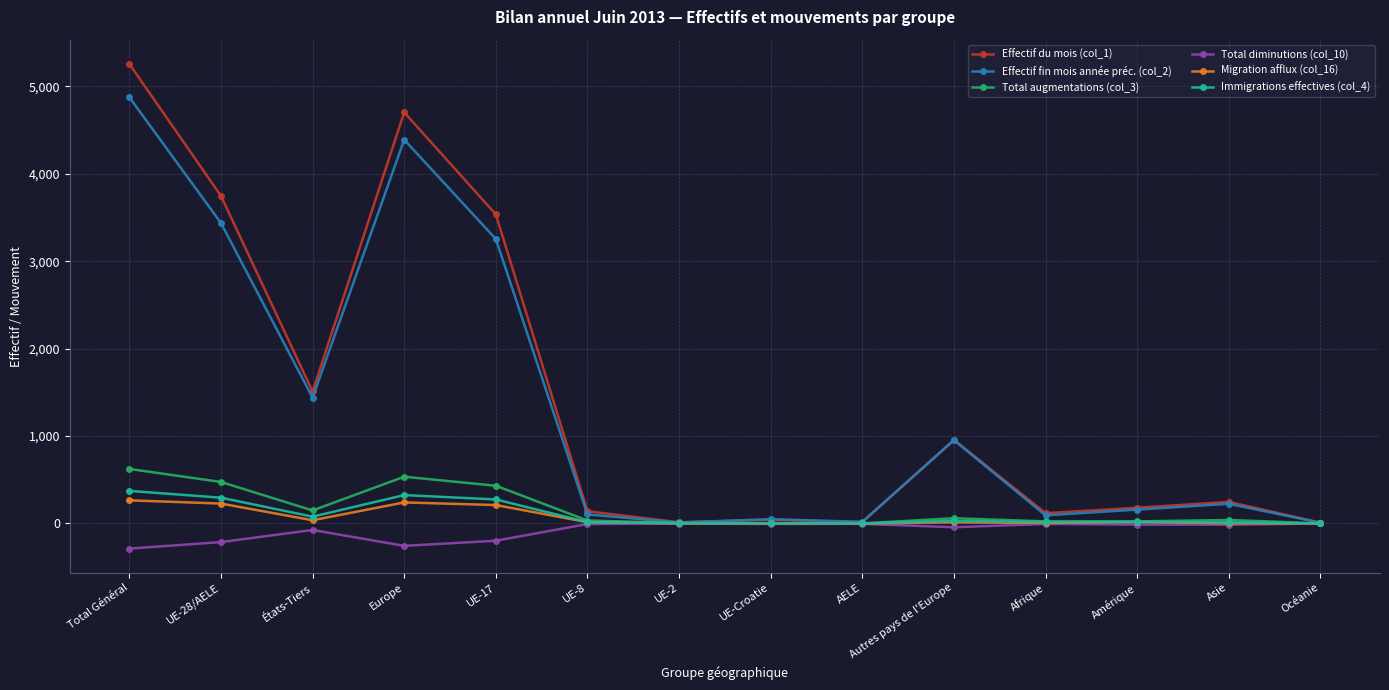

True or false: Total diminutions (col_10) has a value of -287 at Total Général.

True